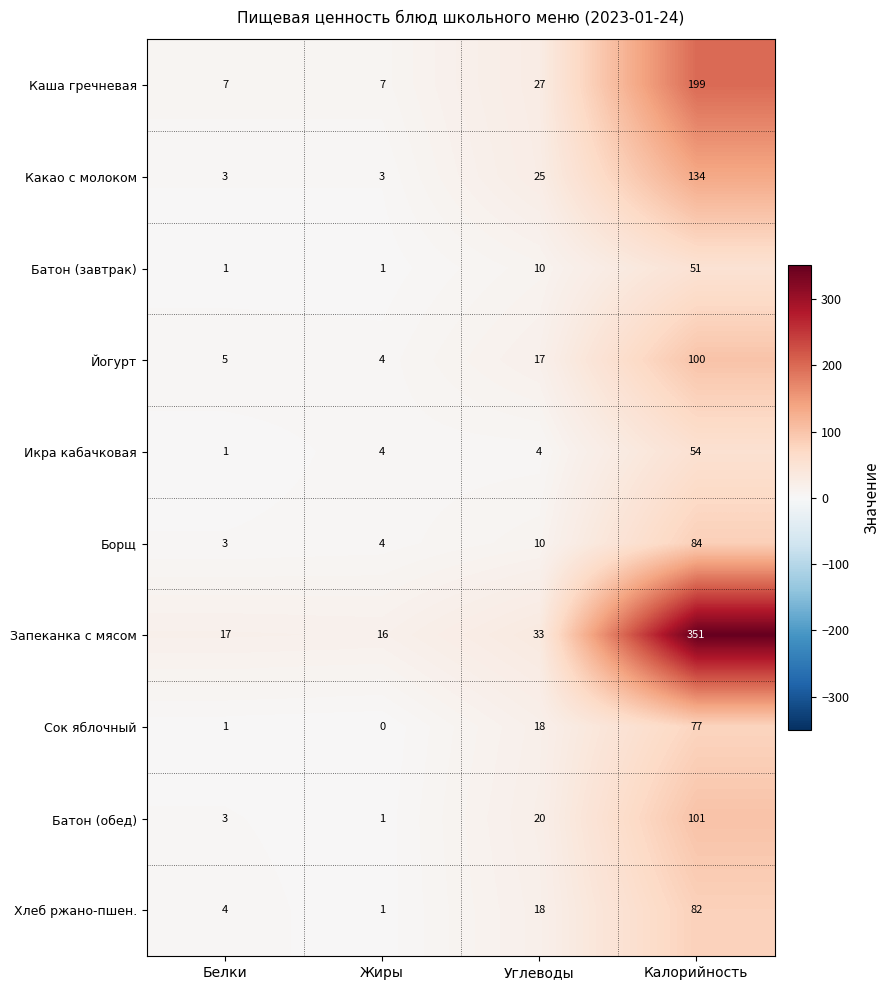

What is the approximate value of Йогурт at Углеводы?

17